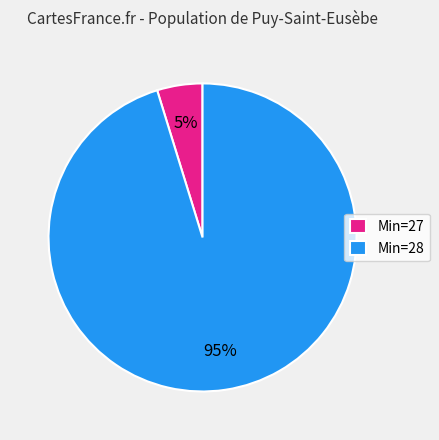

The Min=27 slice represents 5% of the pie. True or false?

True